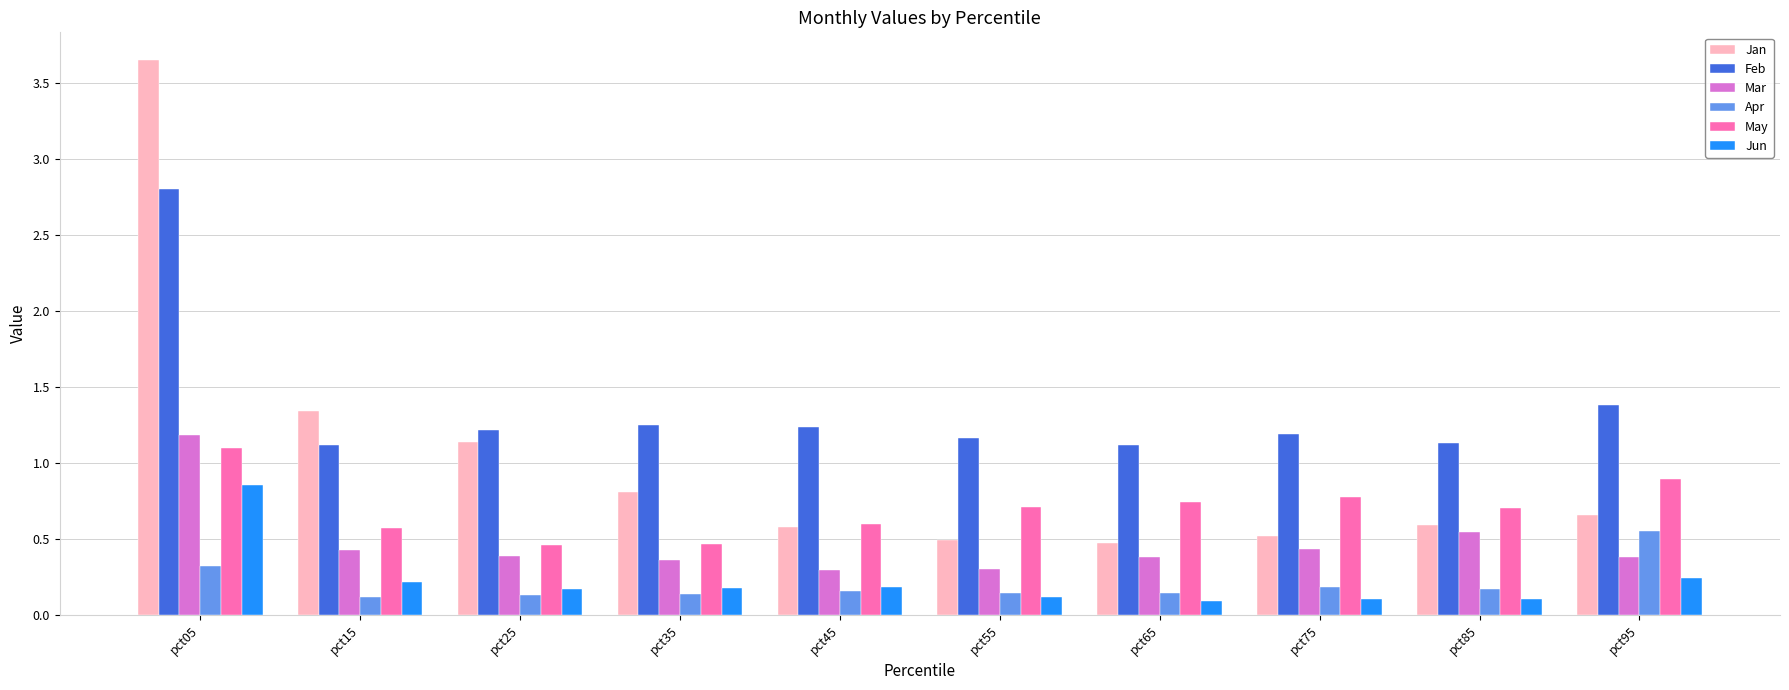

Rank the series at pct35 from lowest to highest value.

Apr, Jun, Mar, May, Jan, Feb